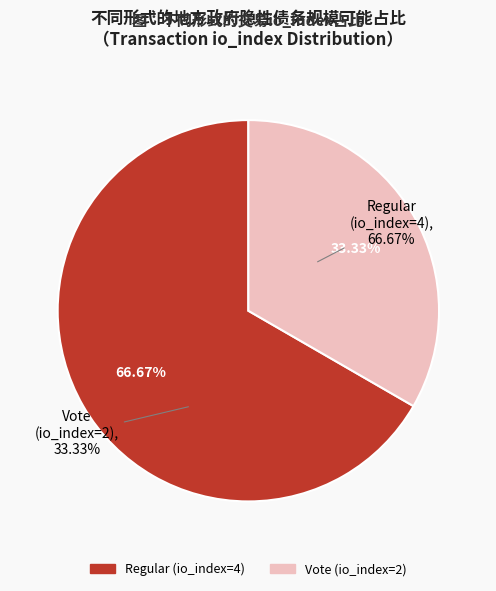

Approximately how many times larger is the value at Vote (io_index=2) compared to Regular (io_index=4)?

0.5